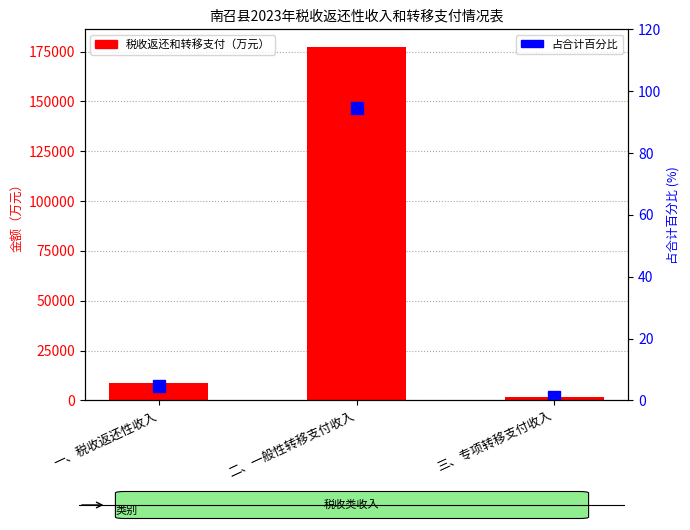

Which category has the highest value in the 占合计百分比 series?

二、一般性转移支付收入